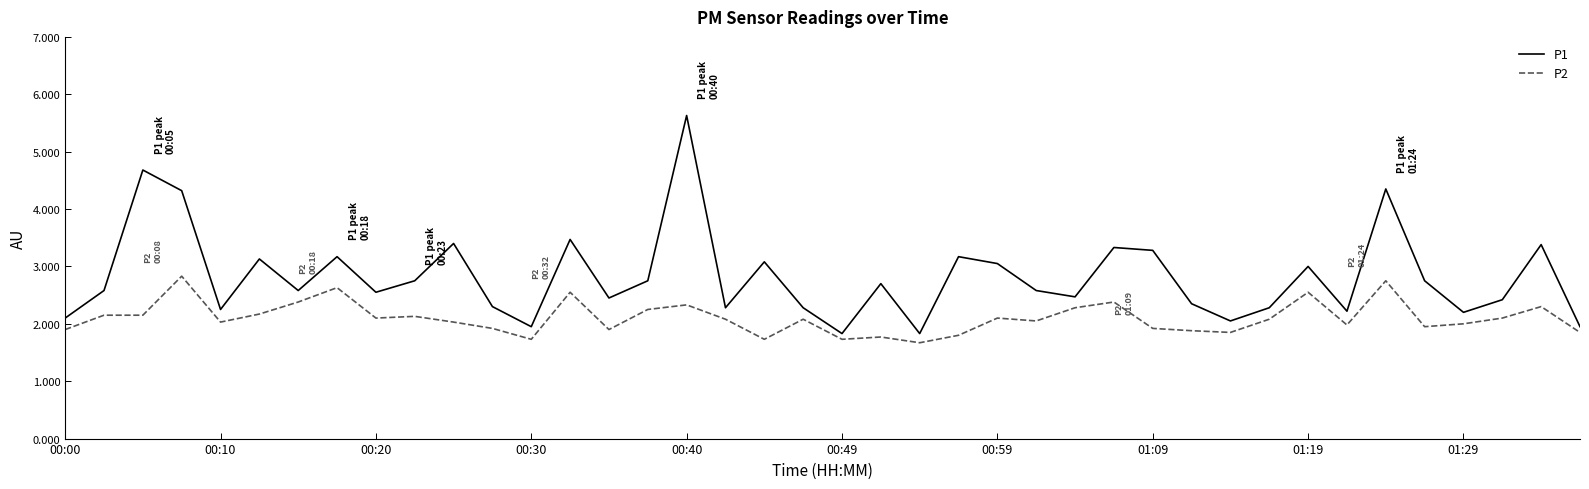

Count the number of data series in this chart.

2